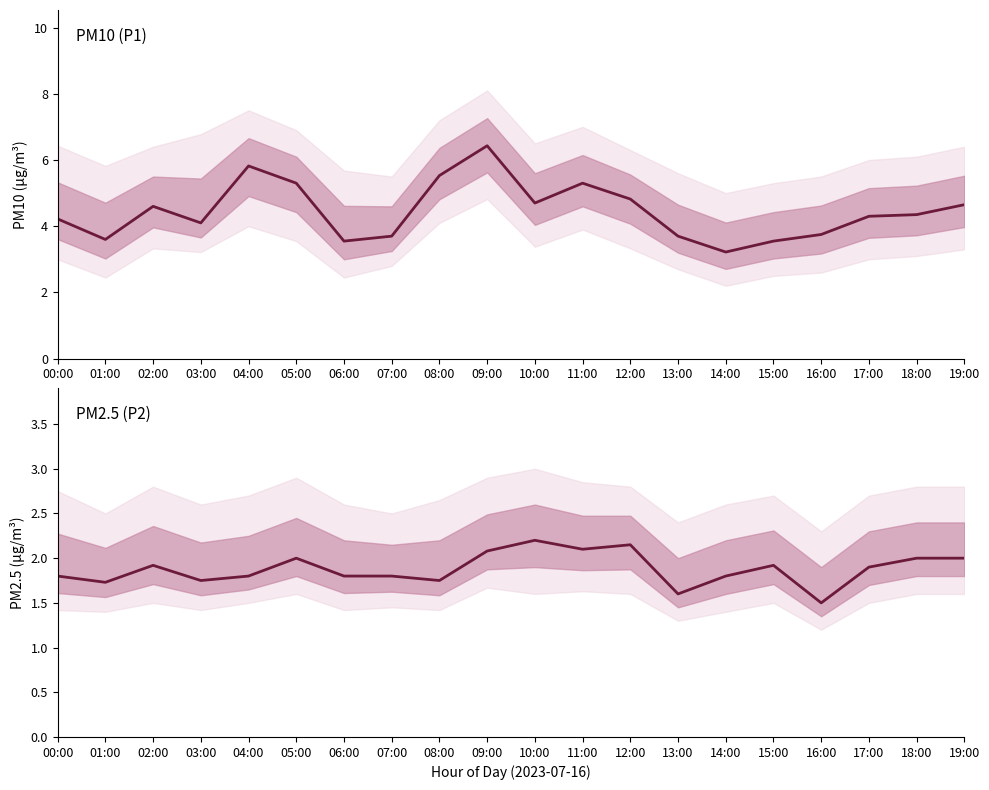

The value of P1 at 13:00 is 2.1. True or false?

False